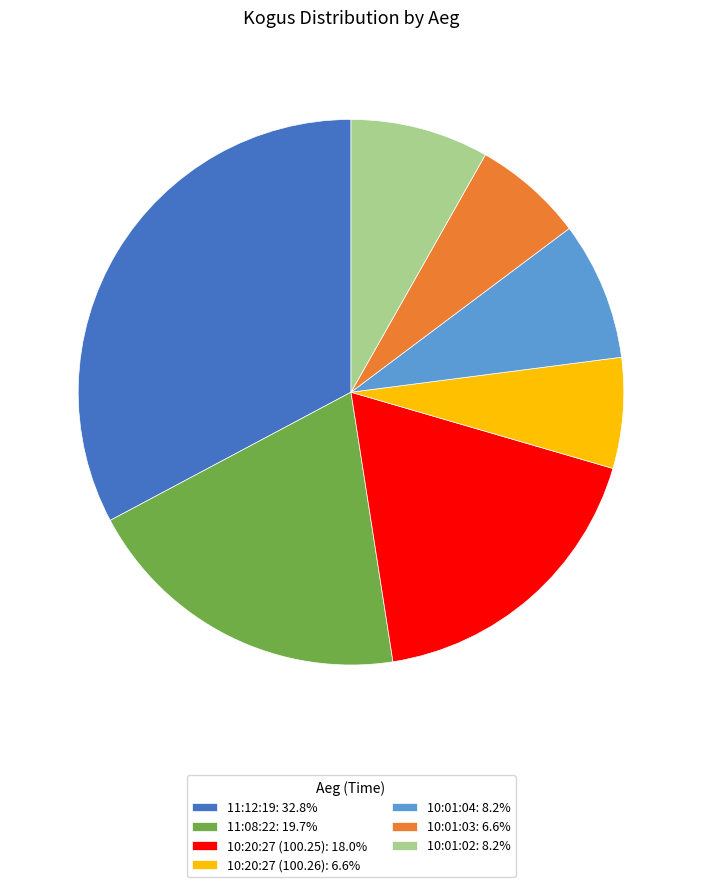

Combined, do 11:08:22: 19.7% and 10:01:02: 8.2% account for over 50%?

No